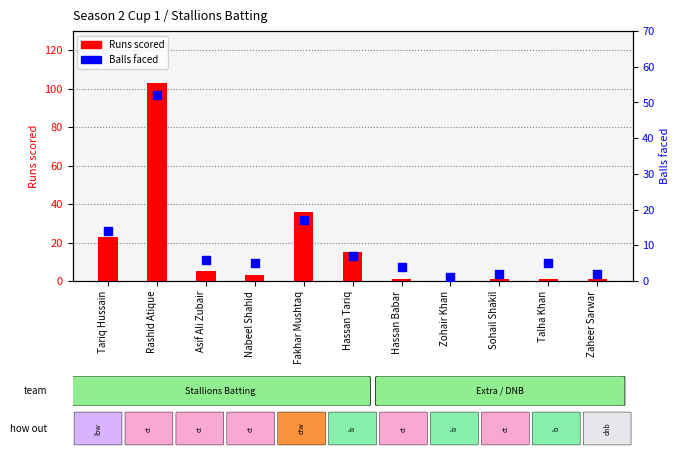

Which series has the largest total across all categories?

Runs